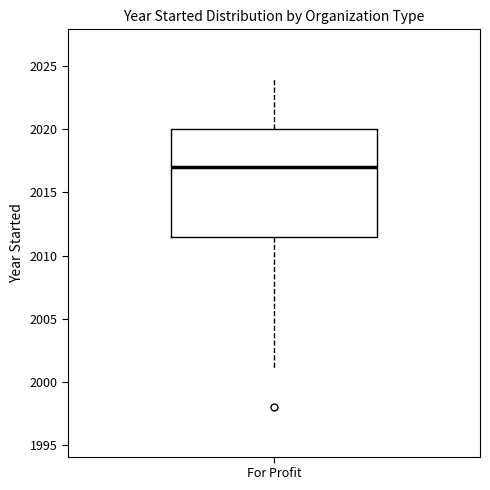

Where does the median line of the box for For Profit sit on the y-axis? The values are not printed on the chart, so give them approximately, as read against the axis.

2017.0